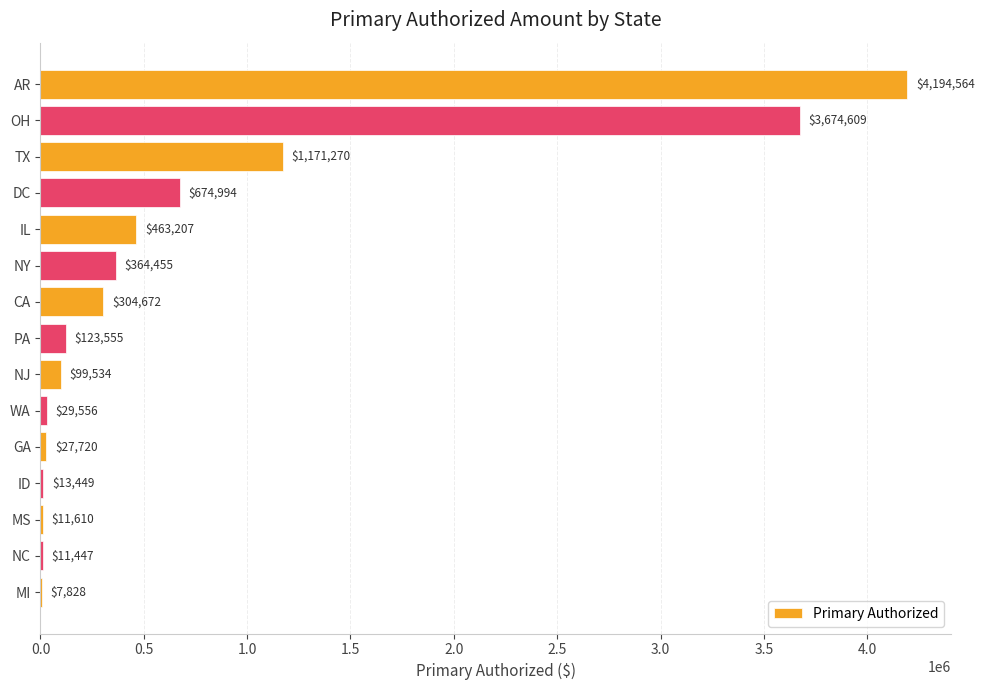

At which label is the value closest to 2101196?

TX